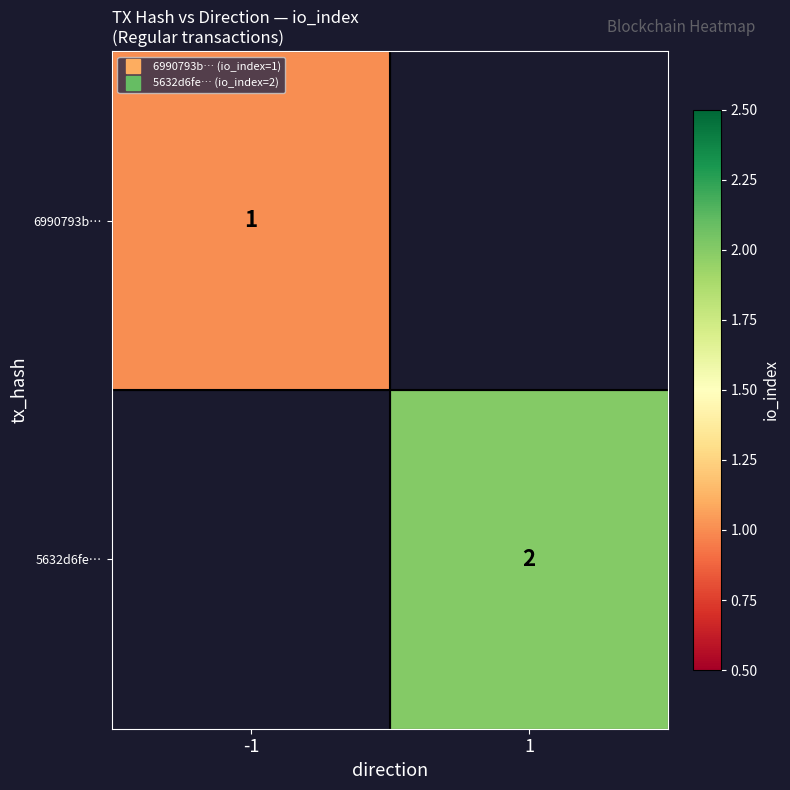

Rank the series by their average value, from lowest to highest.

6990793b…, 5632d6fe…